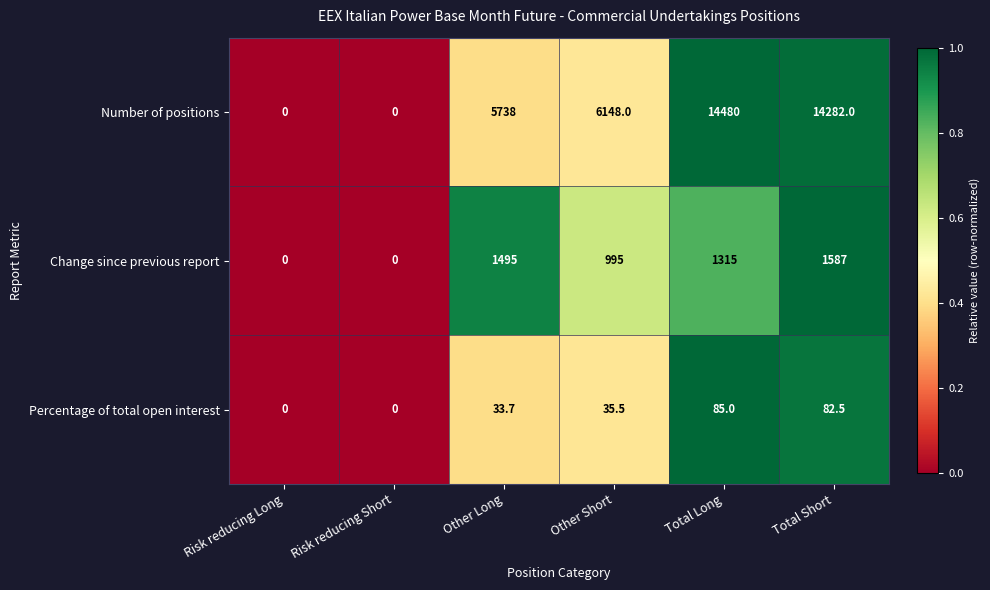

What is the spread (max minus min) of values at Other Short?

6112.5